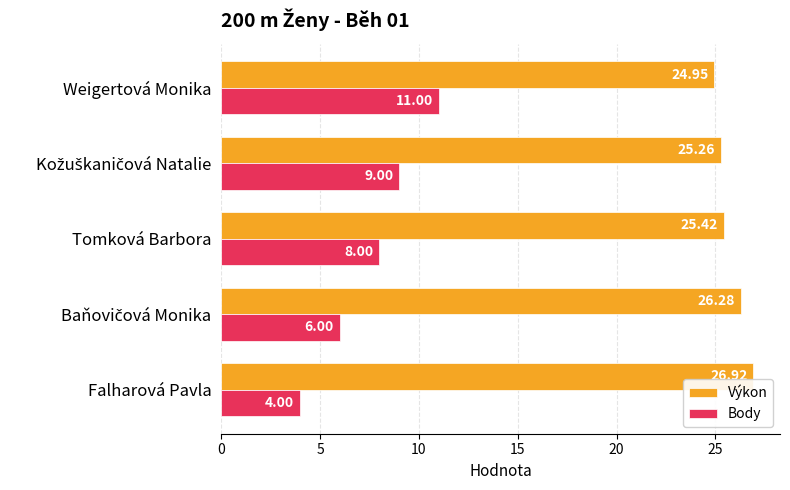

Is the value of Výkon at Falharová Pavla greater than the value of Body at Falharová Pavla?

Yes